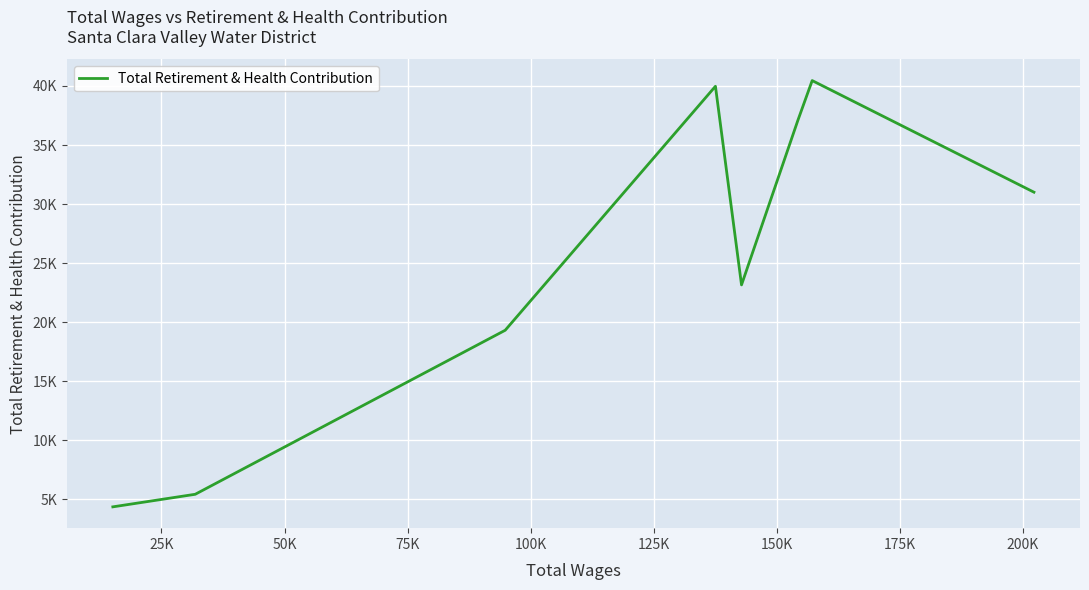

Is this an area chart (filled region under the line)?

No